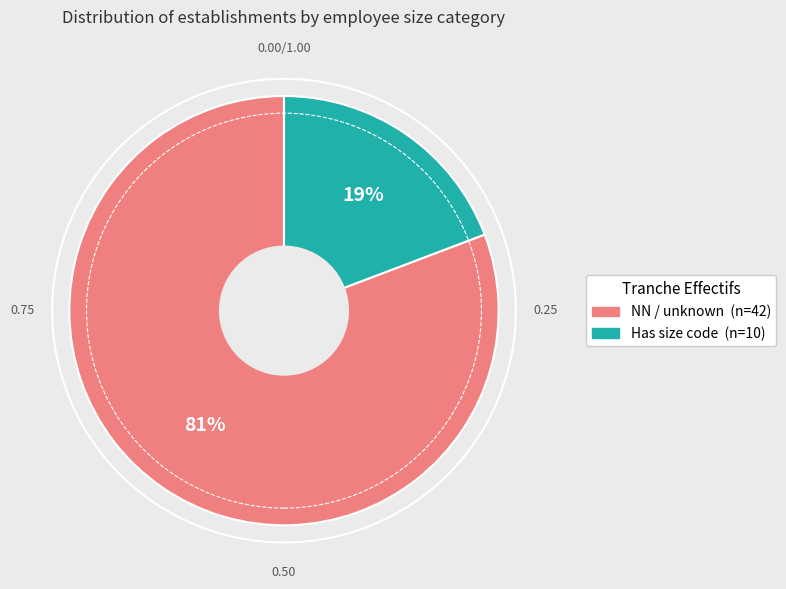

To the nearest percent, what is the difference between the largest and smallest slice percentages?

62%